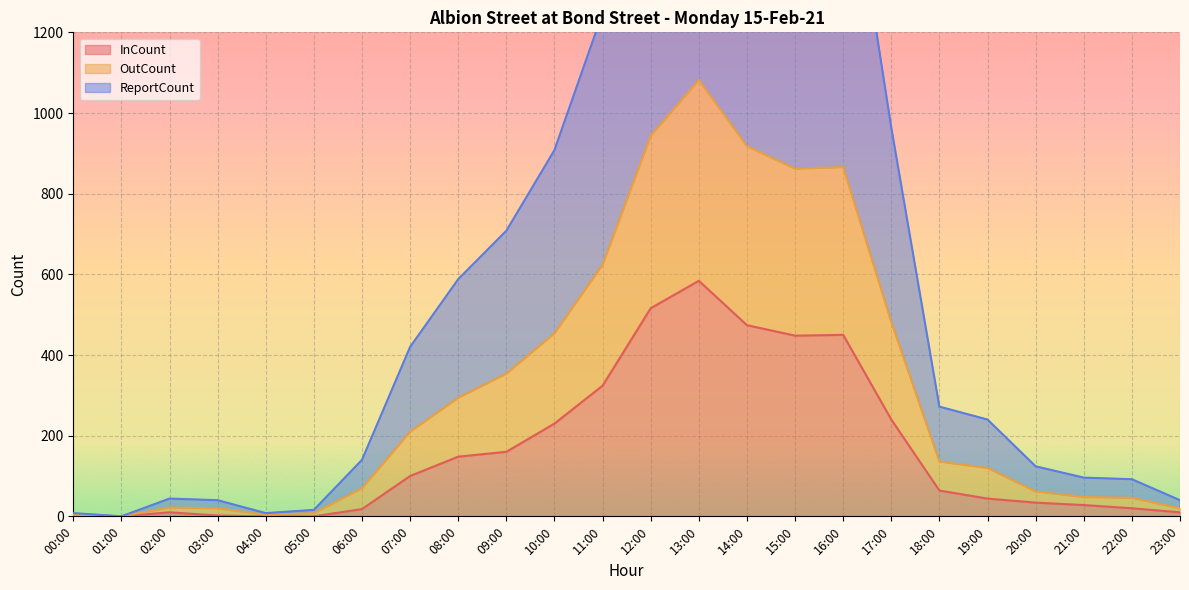

Where is OutCount nearest to the value 541?

17:00